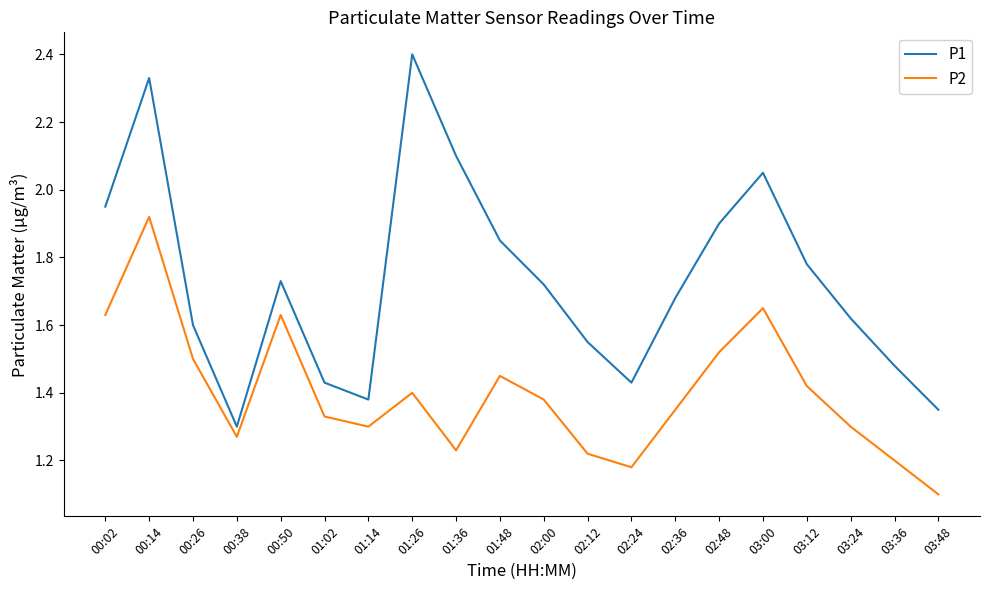

What position from the left is 00:14?

2